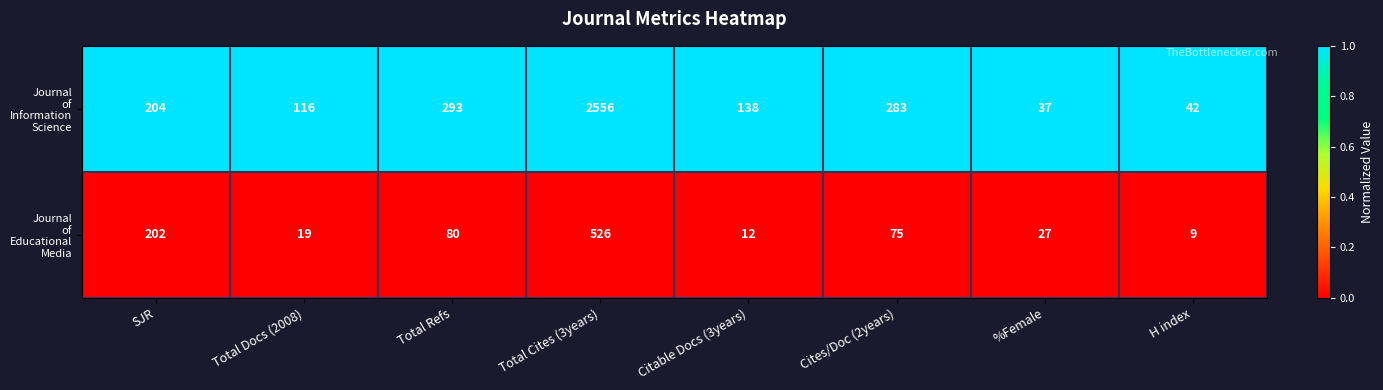

What is the difference between the highest and lowest values at Cites/Doc (2years)?

208